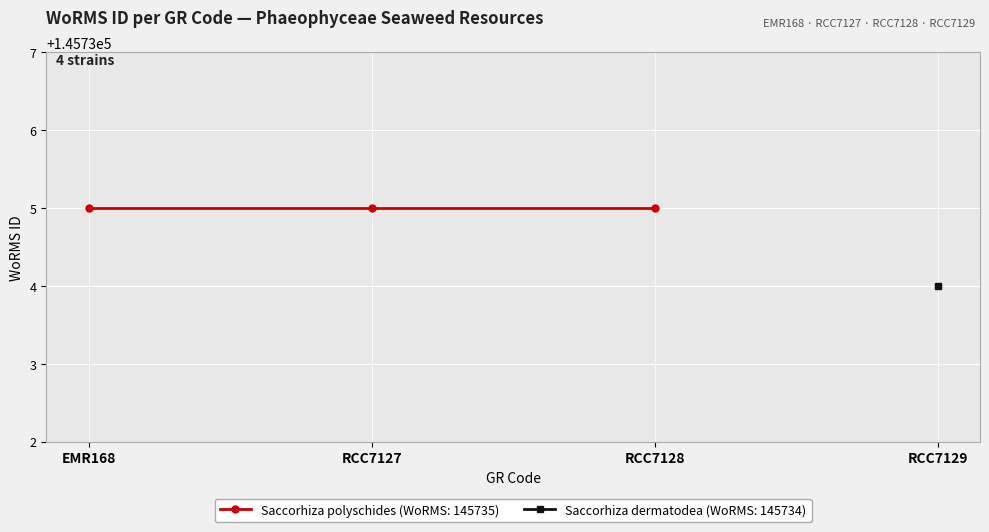

What is the label of the 3rd point from the right?

RCC7127